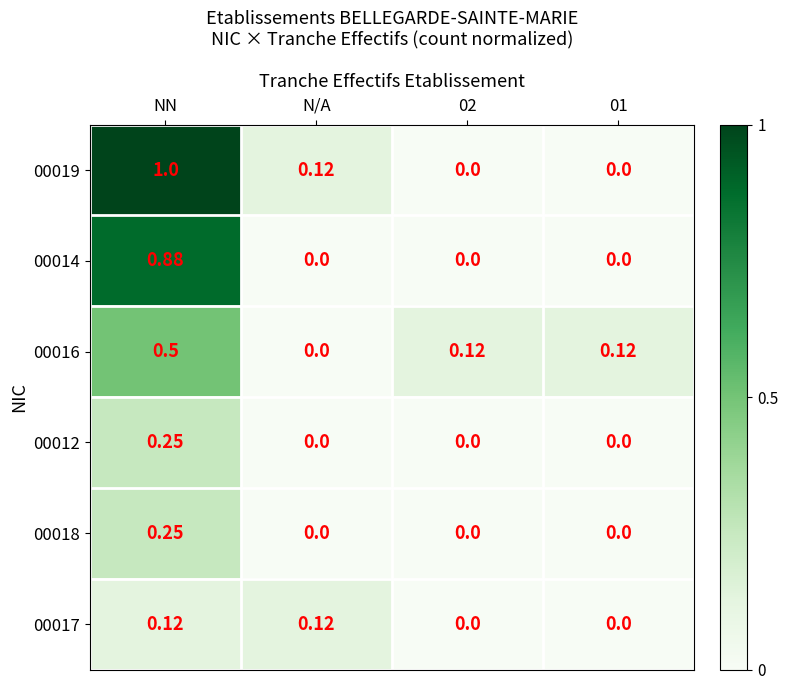

At which category is the sum across all series the highest?

NN